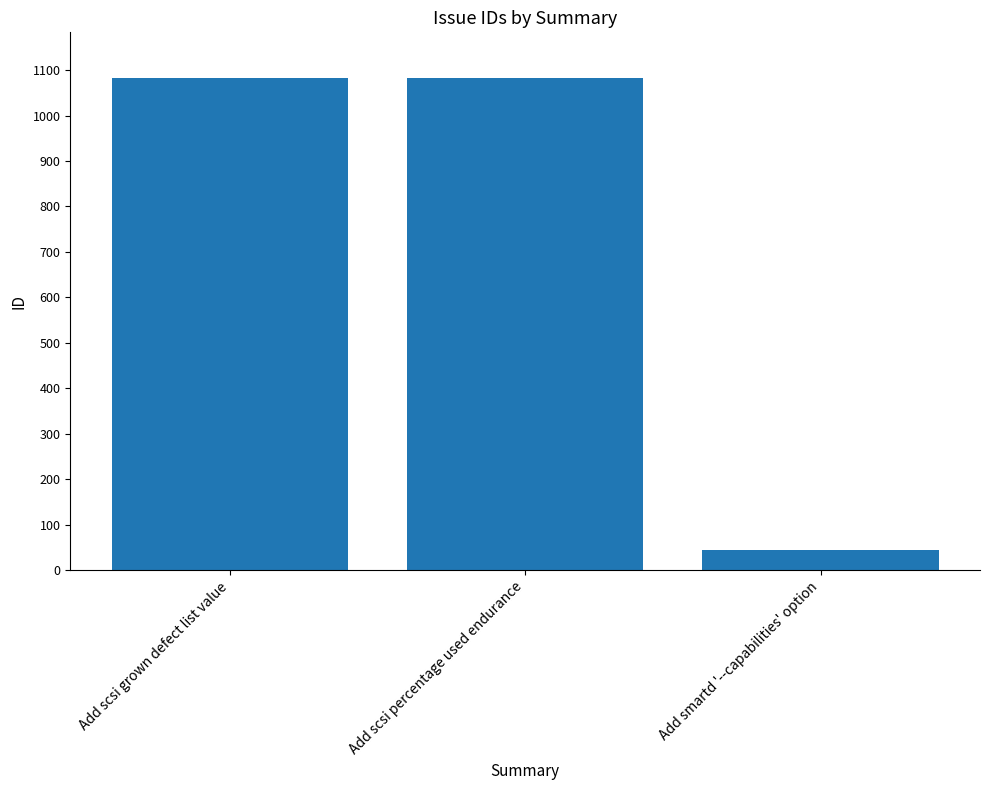

Which label corresponds to the smallest value in the chart?

Add smartd '--capabilities' option